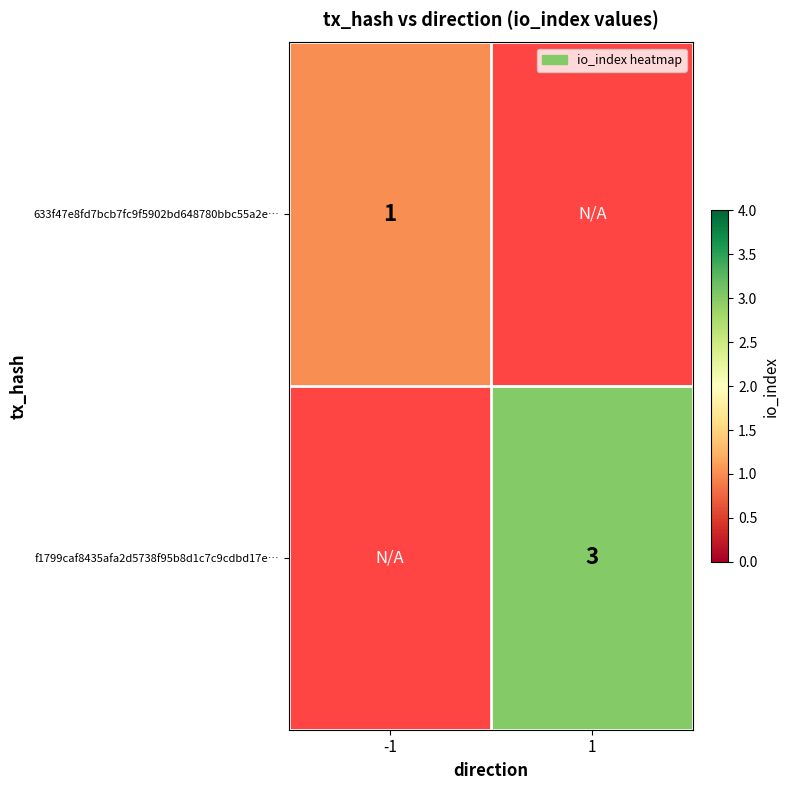

True or false: f1799caf8435afa2d5738f95b8d1c7c9cdbd17e… has a value of 3 at 1.

True